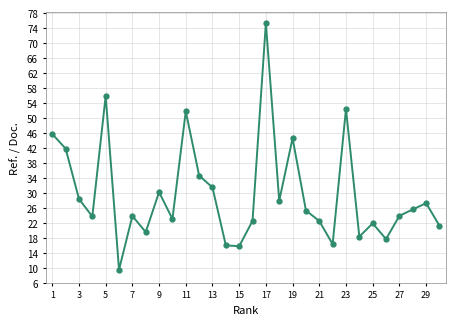

True or false: the data has more than 2 interior local peaks.

True